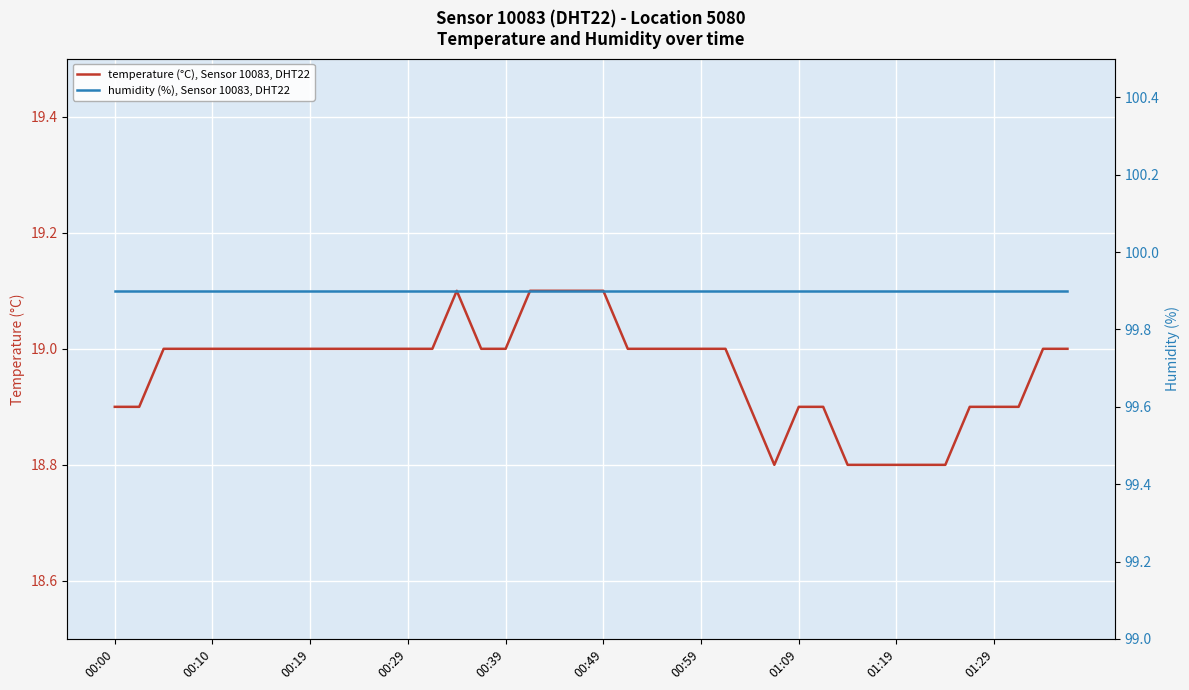

What is the sum of the humidity (%), Sensor 10083, DHT22 values at 27 and 00:59?

199.8